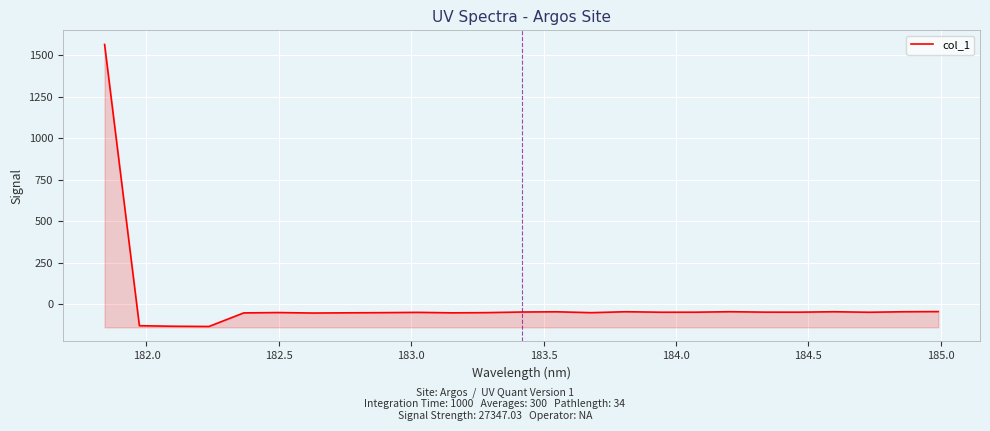

What is the value of the 13th point from the left?

-47.7